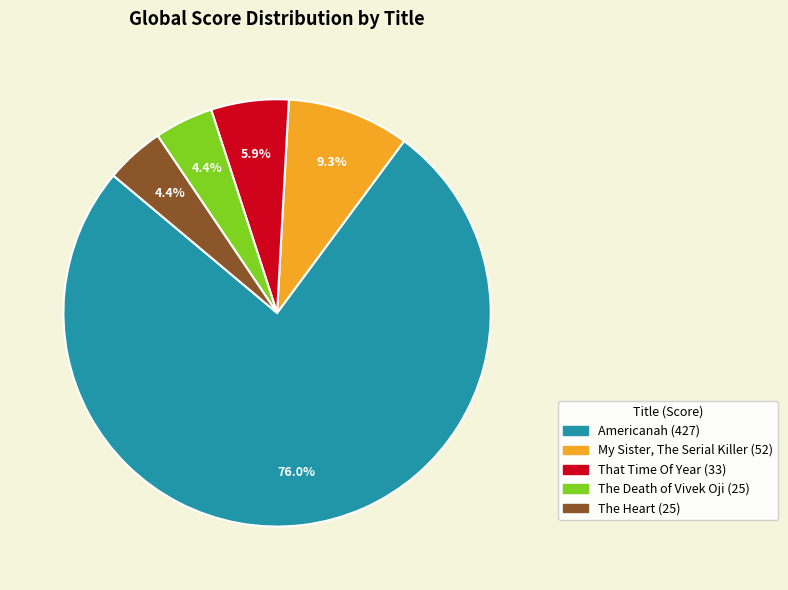

Which slice is the largest?

Americanah